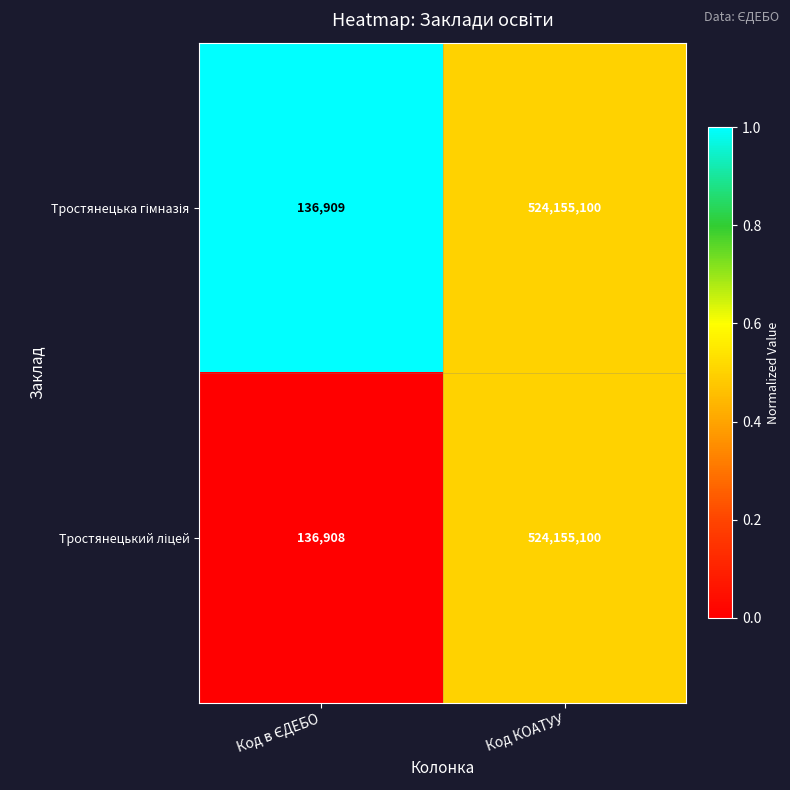

What is the minimum value shown in the chart?

136908